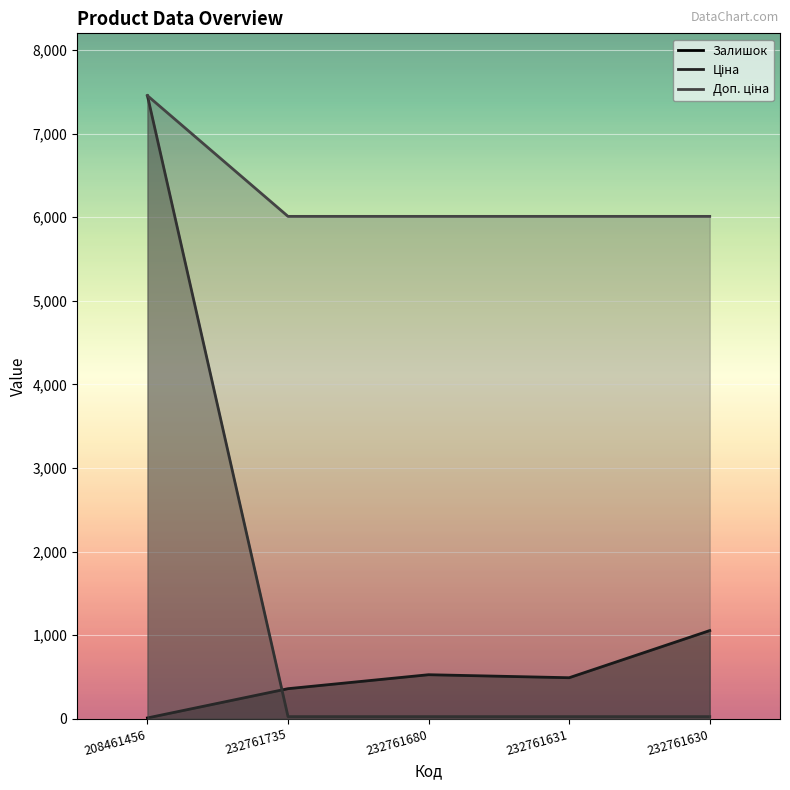

What is the value of the Ціна point at the 1st from the left?

7453.8